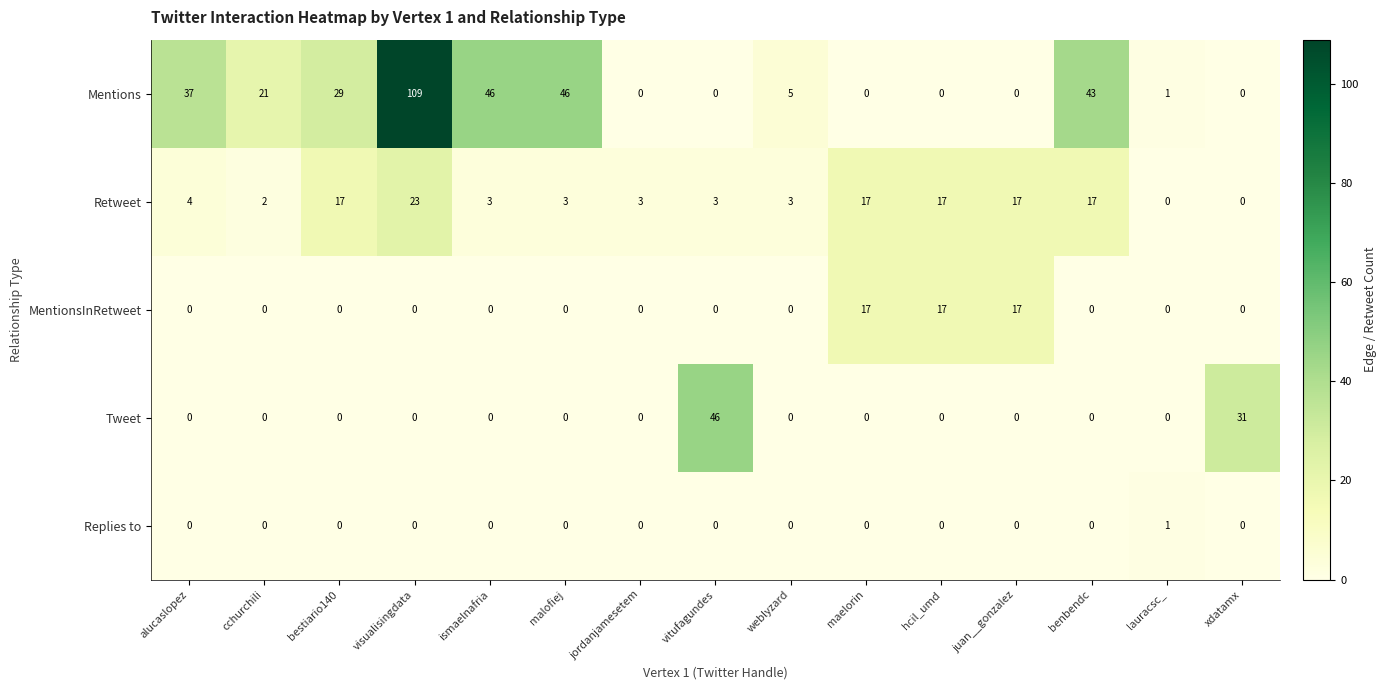

How many categories are shown in the chart?

15